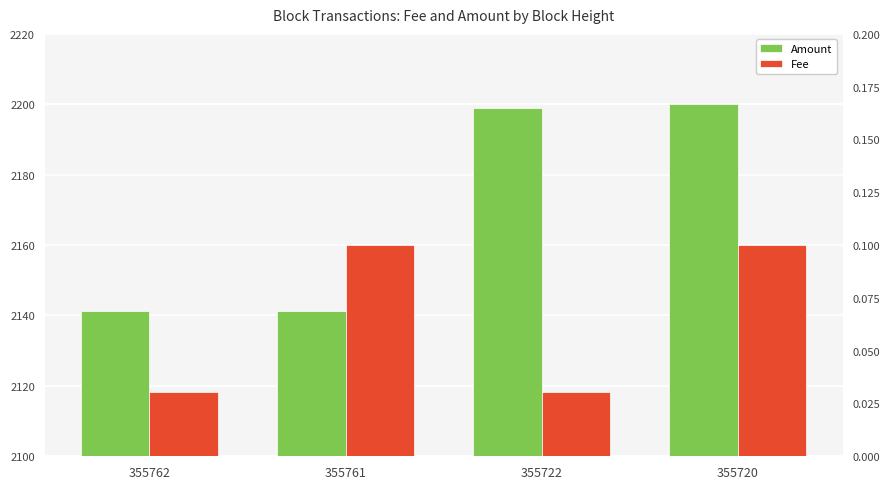

List the labels in order of Fee value, largest first.

355761, 355720, 355762, 355722